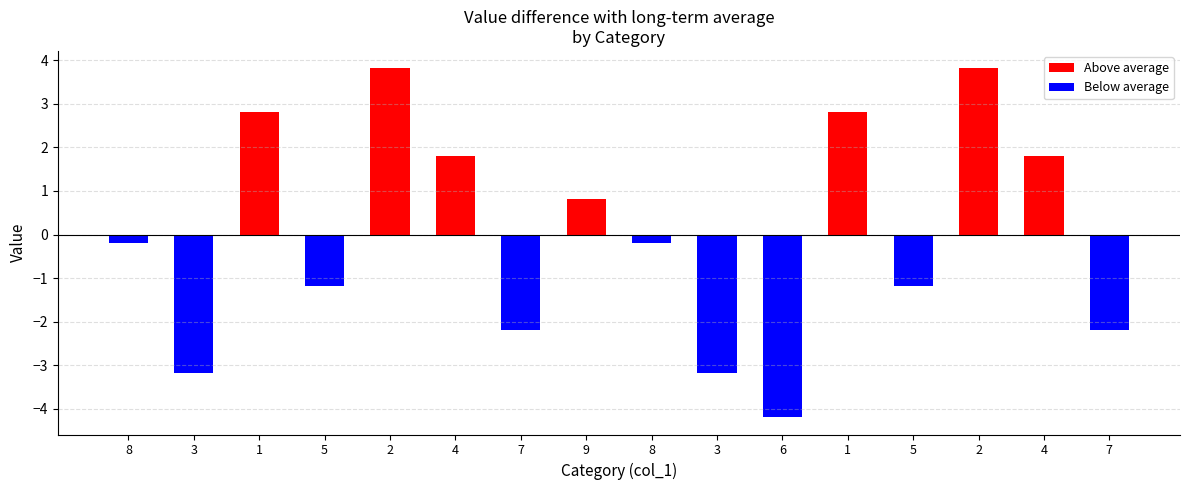

The chart shows a value of 10 at 9. True or false?

False